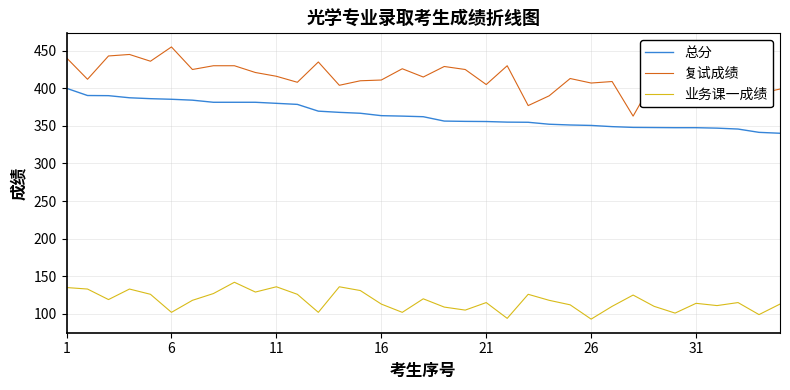

Which series has the largest total across all categories?

复试成绩